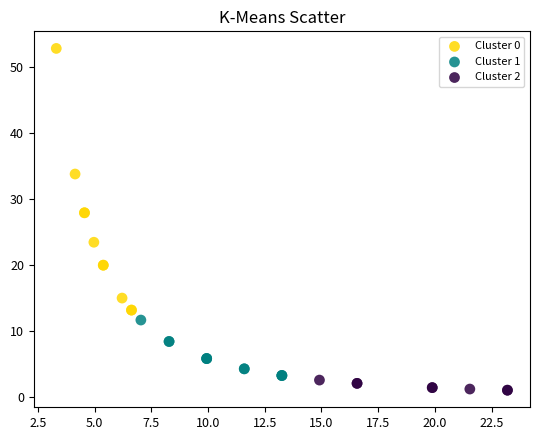

Which series reaches the maximum Y coordinate?

Cluster 0